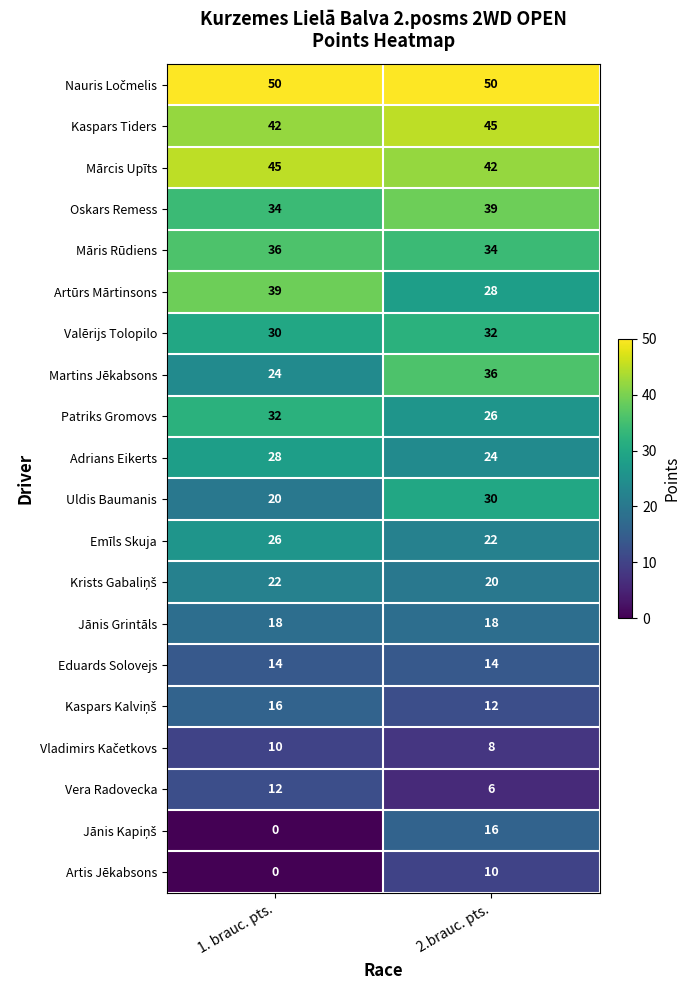

What is the sum of the Martins Jēkabsons values at 2.brauc. pts. and 1. brauc. pts.?

60